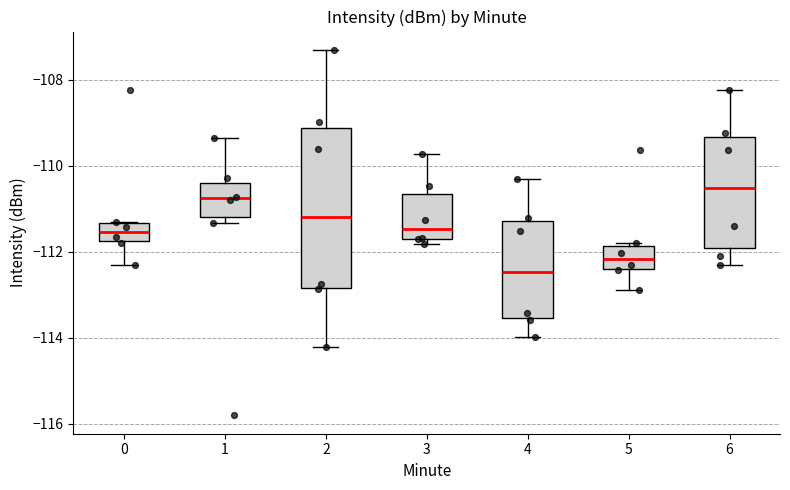

Which box is the tallest, from its lower edge to its upper edge?

2